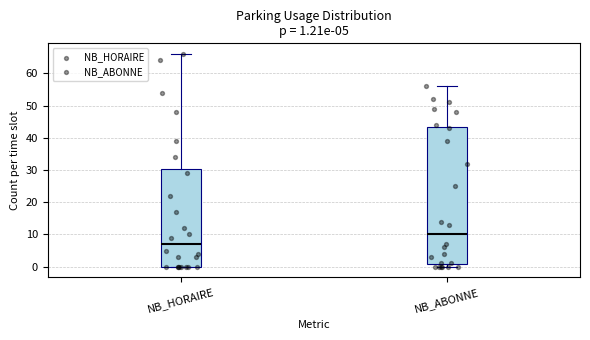

Which box has the lowest median line?

NB_HORAIRE